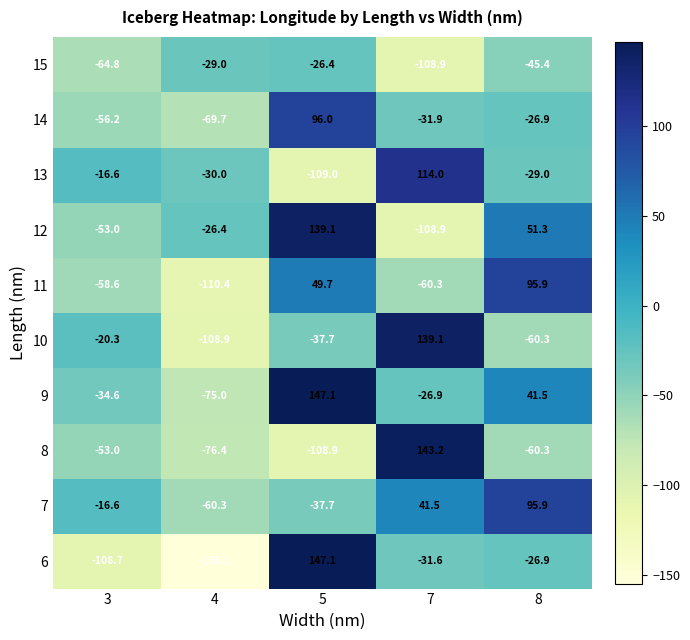

What is the total value across all series at 4?

-741.2